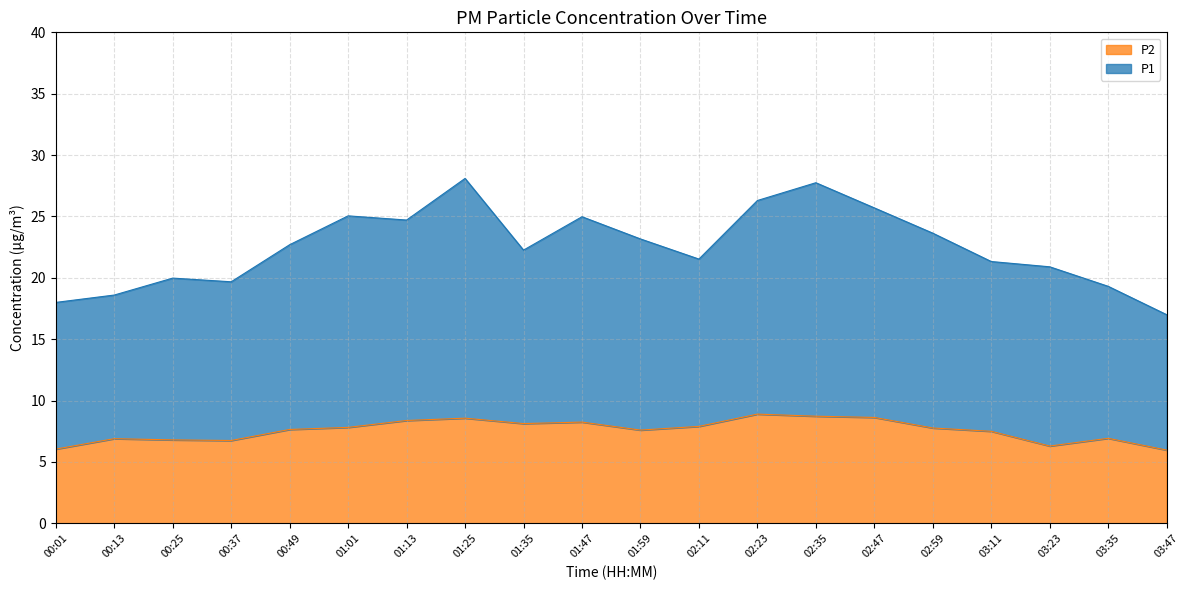

Reading left to right, what are all the values shown in this chart?

P1: 00:01=18.0	00:13=18.6	00:25=20.0	00:37=19.7	00:49=22.7	01:01=25.1	01:13=24.7	01:25=28.1	01:35=22.3	01:47=25.0	01:59=23.2	02:11=21.5	02:23=26.3	02:35=27.8	02:47=25.7	02:59=23.6	03:11=21.3	03:23=20.9	03:35=19.3	03:47=17.0
P2: 00:01=6.0	00:13=6.9	00:25=6.8	00:37=6.8	00:49=7.7	01:01=7.8	01:13=8.4	01:25=8.6	01:35=8.1	01:47=8.2	01:59=7.6	02:11=7.9	02:23=8.9	02:35=8.7	02:47=8.6	02:59=7.8	03:11=7.5	03:23=6.3	03:35=6.9	03:47=6.0